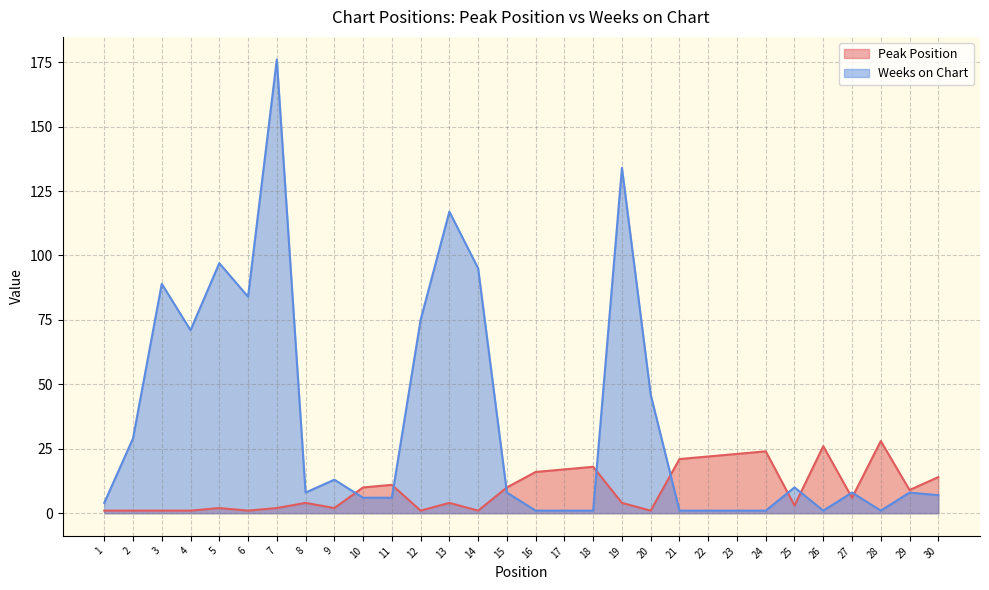

Where is the first local minimum for Weeks on Chart?

4